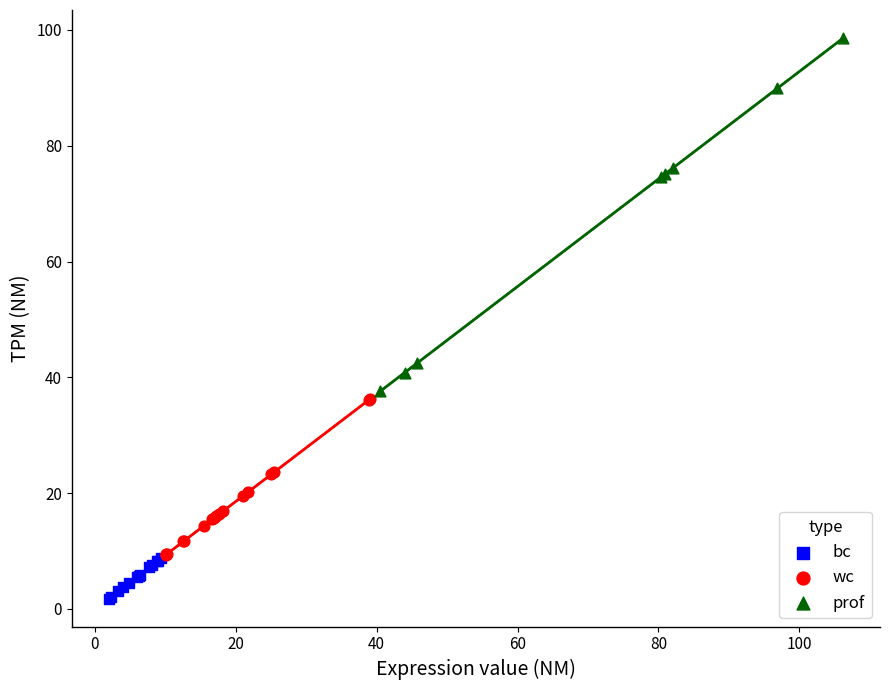

Which series contains the lowest Y value?

bc